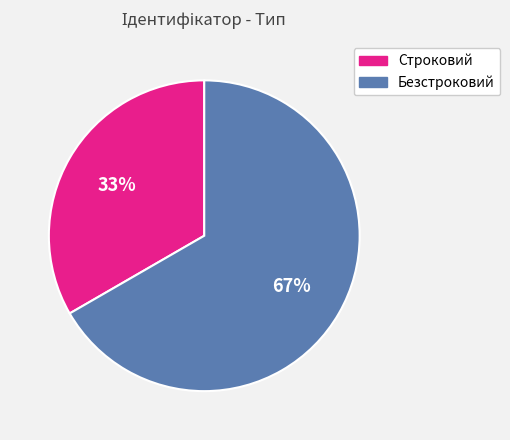

Which category has the biggest portion of the pie?

Безстроковий